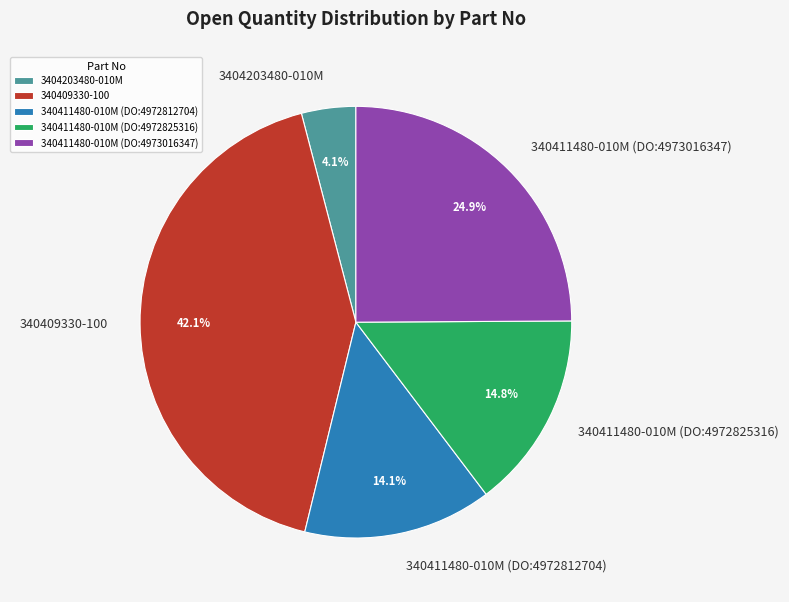

To the nearest percent, what is the average slice percentage?

20%